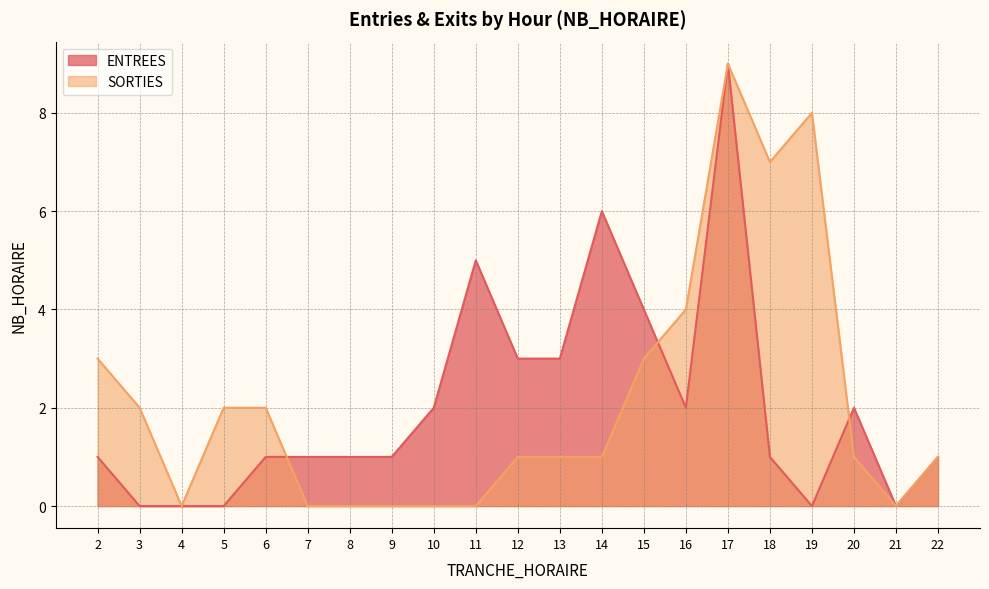

Rank the series at 7 from lowest to highest value.

SORTIES, ENTREES